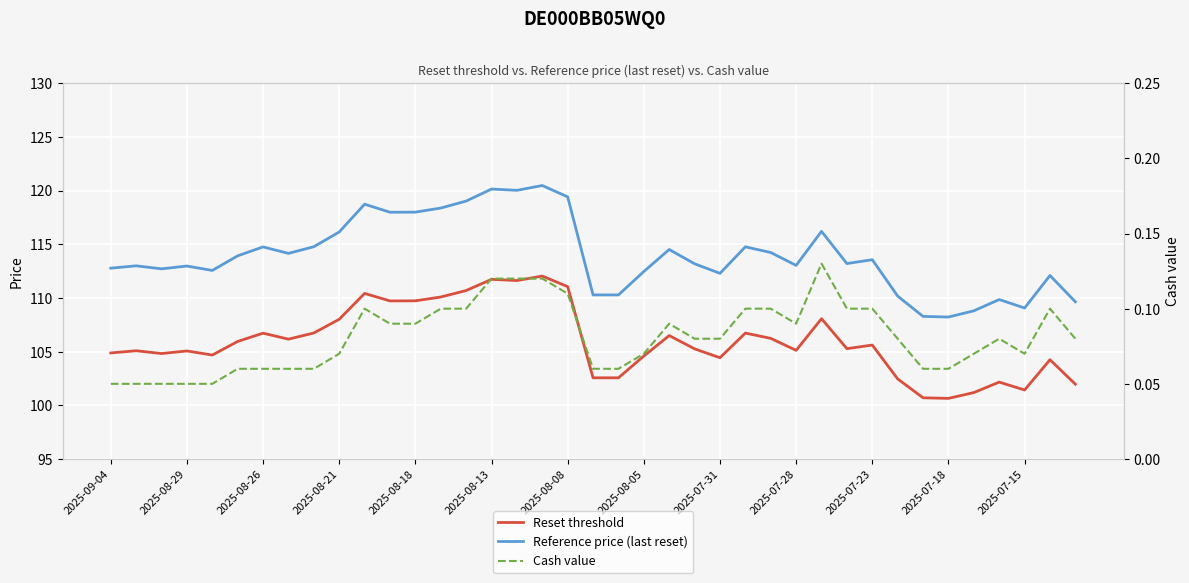

The value of Reference price (last reset) at 2025-08-13 is 63.7. True or false?

False